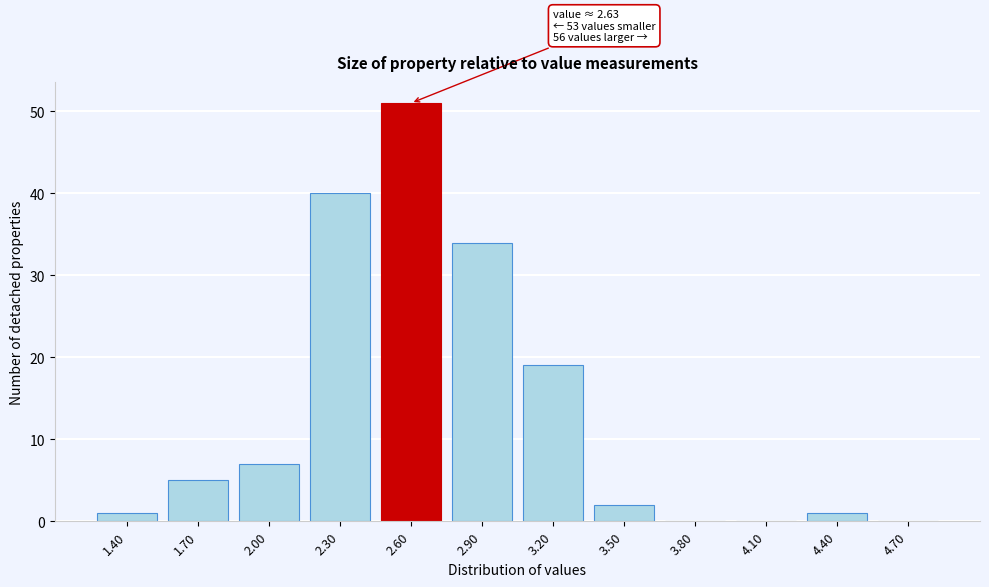

Reading left to right, list all the values displayed in this chart.

1.40=1	1.70=5	2.00=7	2.30=40	2.60=51	2.90=34	3.20=19	3.50=2	3.80=0	4.10=0	4.40=1	4.70=0